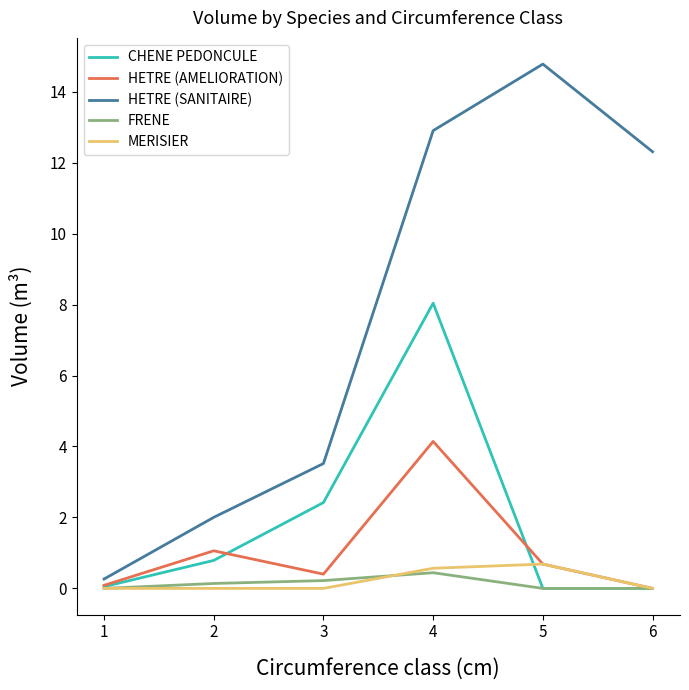

Rank the categories by HETRE (SANITAIRE) value from lowest to highest.

1, 2, 3, 6, 4, 5